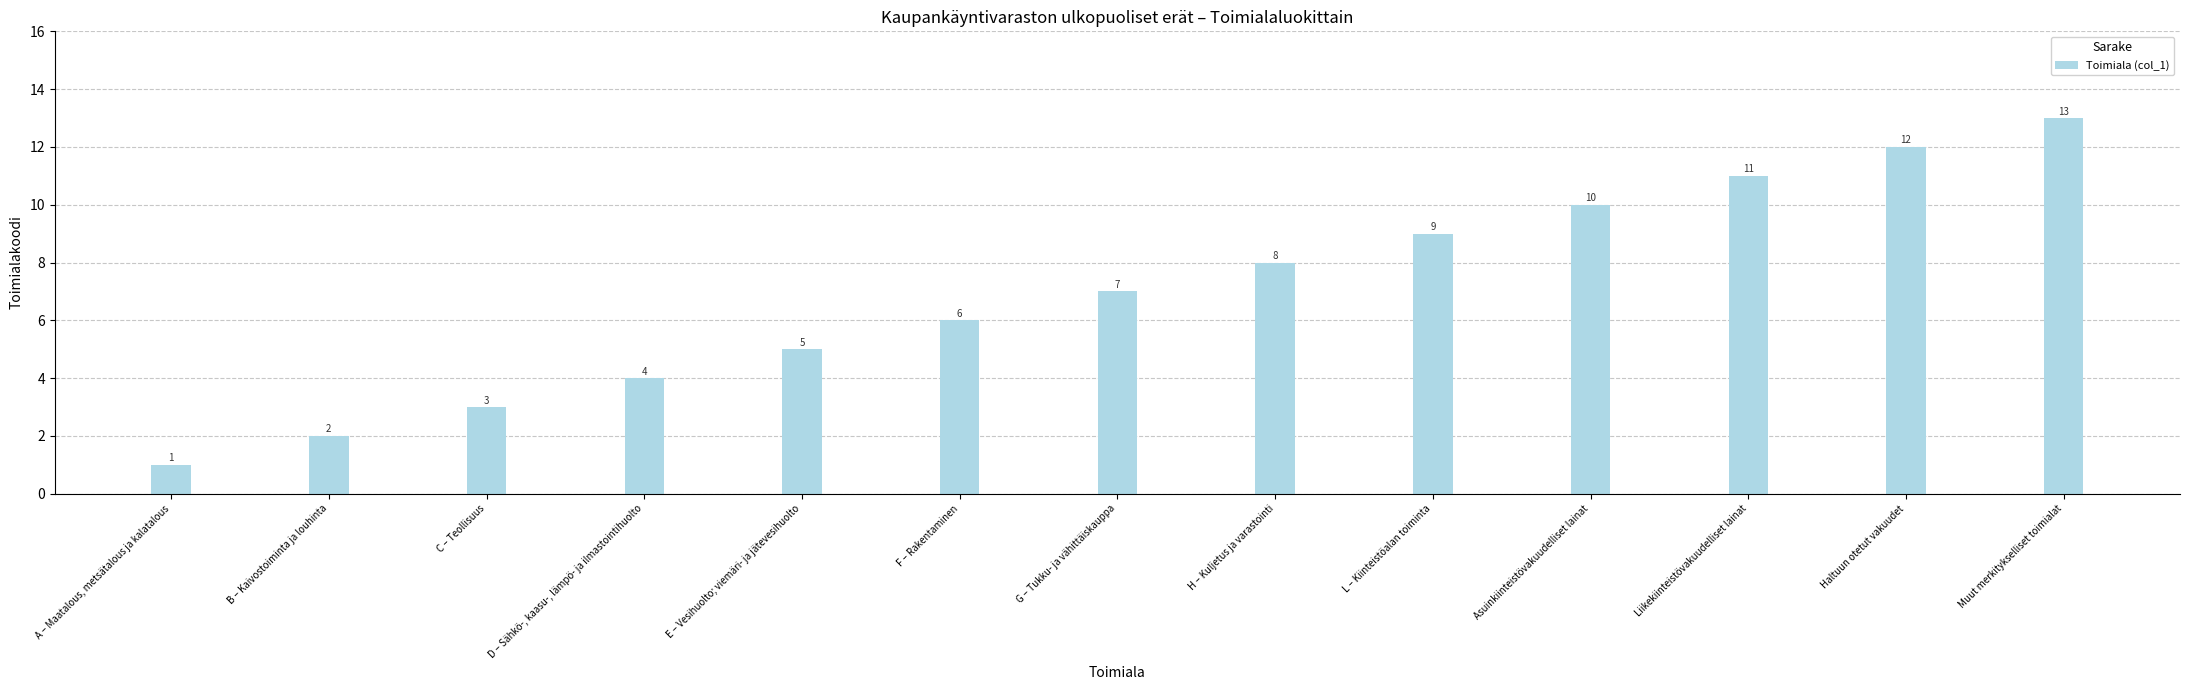

Approximately how many times larger is the value at Liikekiinteistövakuudelliset lainat compared to Asuinkiinteistövakuudelliset lainat?

1.1